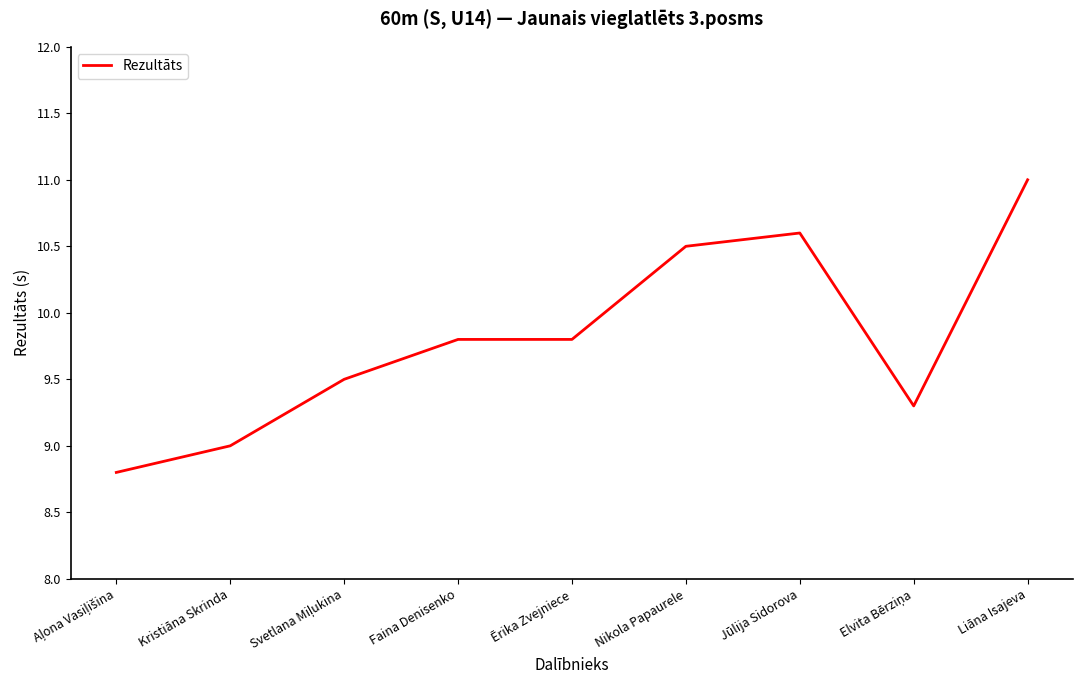

What position from the right is Jūlija Sidorova?

3